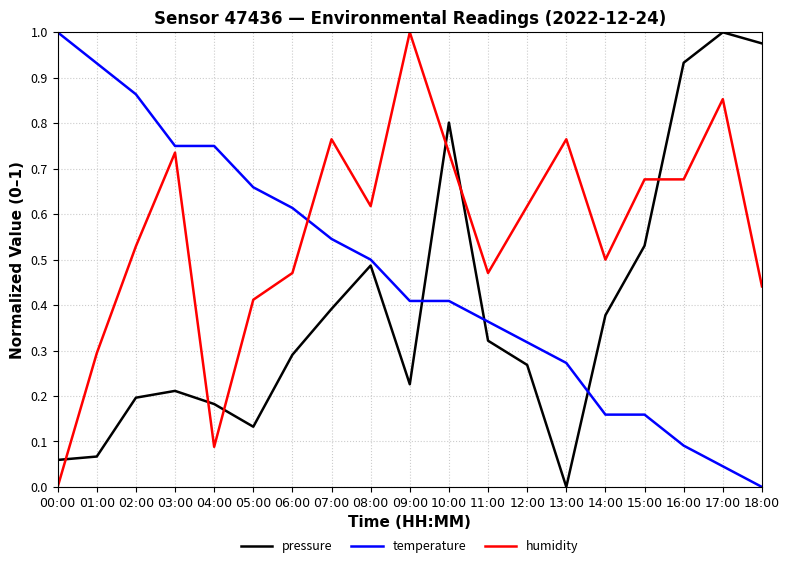

Which series changed the most between 10:00 and 12:00?

pressure